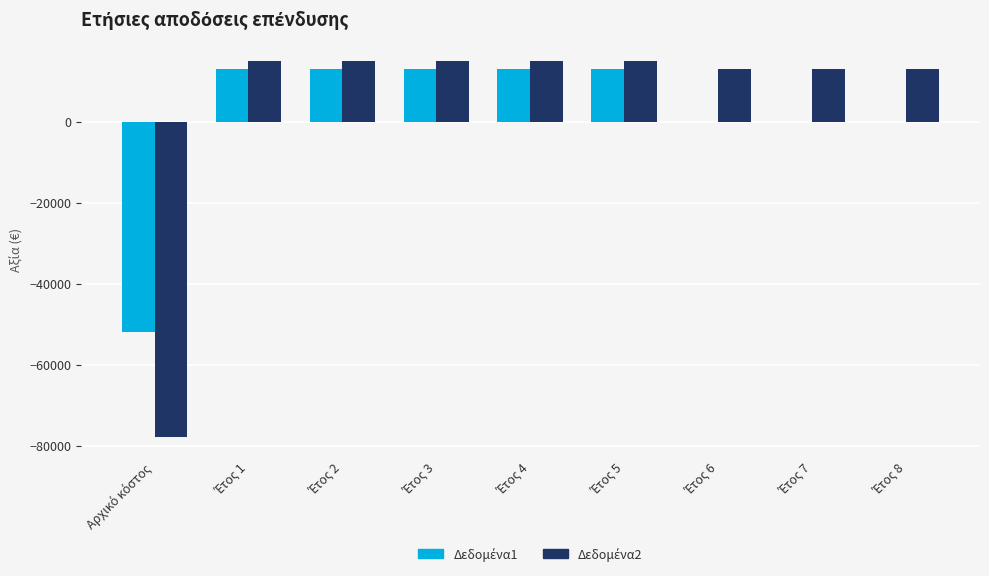

The value of Δεδομένα2 at Έτος 7 is 3878.1. True or false?

False